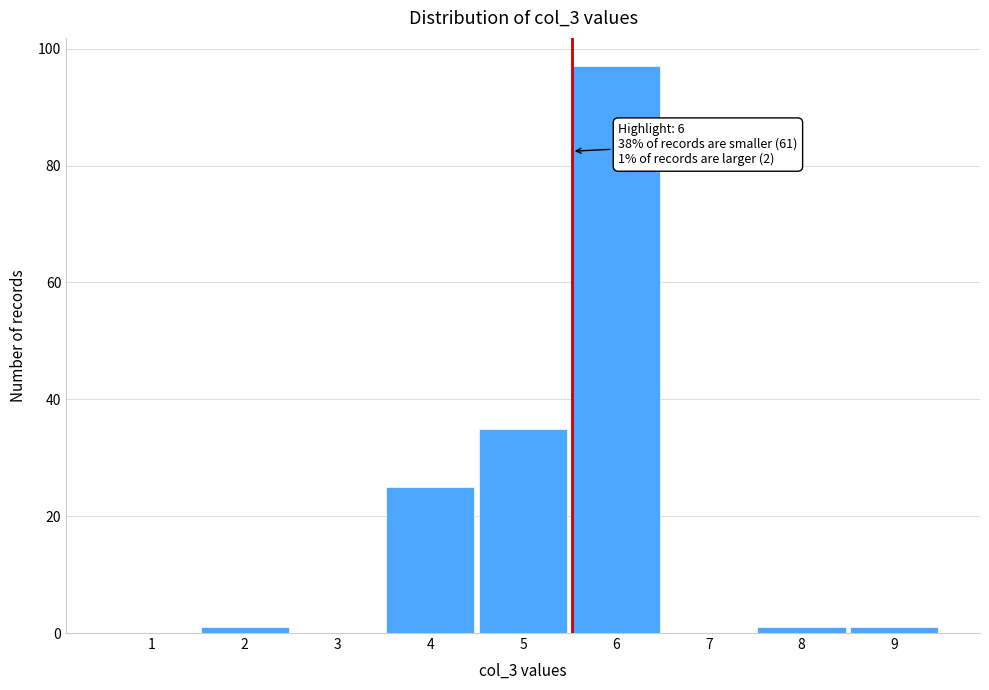

Reading left to right, transcribe all the data shown in this chart.

1=0	2=1	3=0	4=25	5=35	6=97	7=0	8=1	9=1